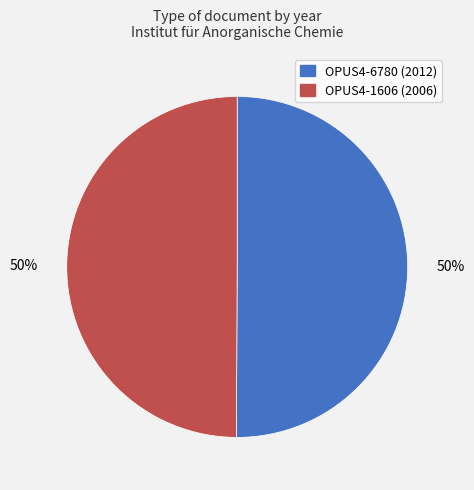

Is it true that OPUS4-6780 is 58% of the pie?

False